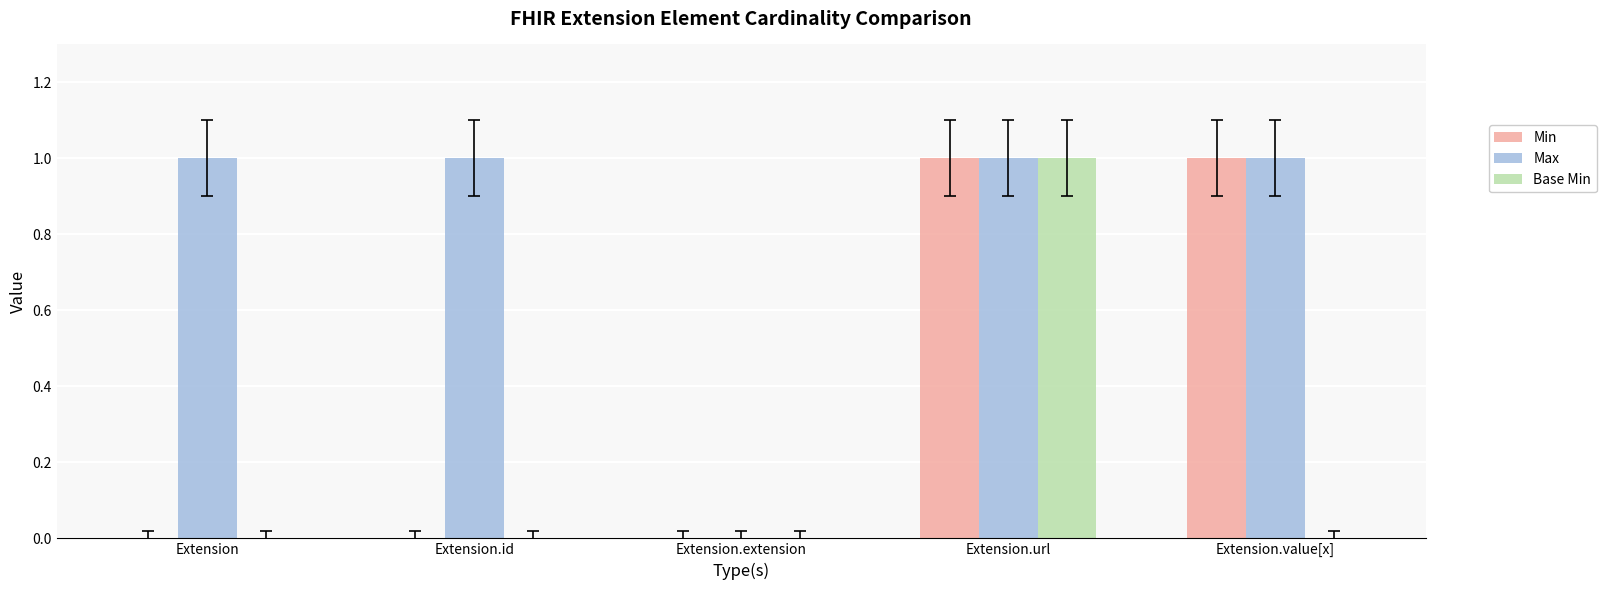

Is it true that Min equals 1 at Extension.id?

False